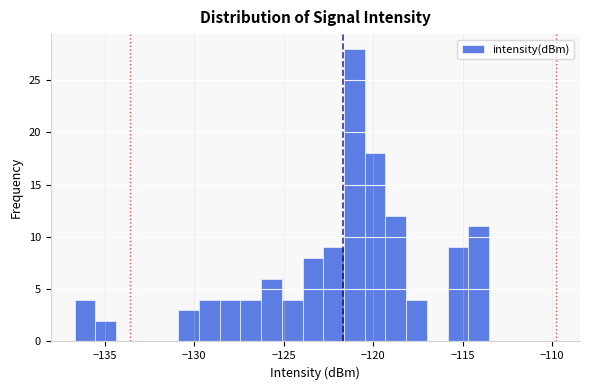

Read against the x-axis, roughly where is the centre of the tallest bar?

-121.0